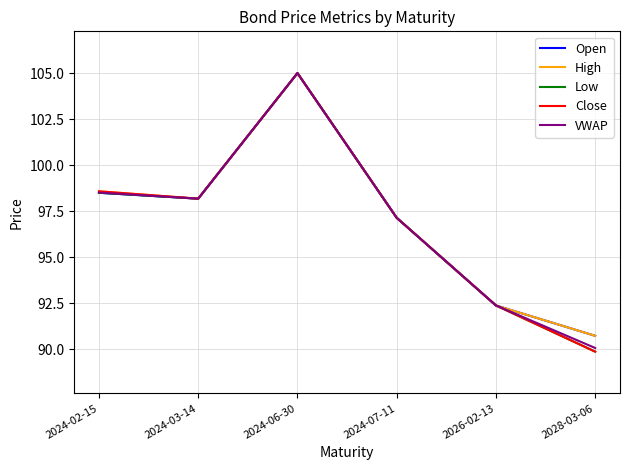

Reading left to right, extract all data points from this chart.

Open: 2024-02-15=98.5	2024-03-14=98.2	2024-06-30=105.0	2024-07-11=97.1	2026-02-13=92.4	2028-03-06=90.7
High: 2024-02-15=98.6	2024-03-14=98.2	2024-06-30=105.0	2024-07-11=97.1	2026-02-13=92.4	2028-03-06=90.7
Low: 2024-02-15=98.5	2024-03-14=98.2	2024-06-30=105.0	2024-07-11=97.1	2026-02-13=92.4	2028-03-06=89.9
Close: 2024-02-15=98.6	2024-03-14=98.2	2024-06-30=105.0	2024-07-11=97.1	2026-02-13=92.4	2028-03-06=89.9
VWAP: 2024-02-15=98.5	2024-03-14=98.2	2024-06-30=105.0	2024-07-11=97.1	2026-02-13=92.4	2028-03-06=90.1